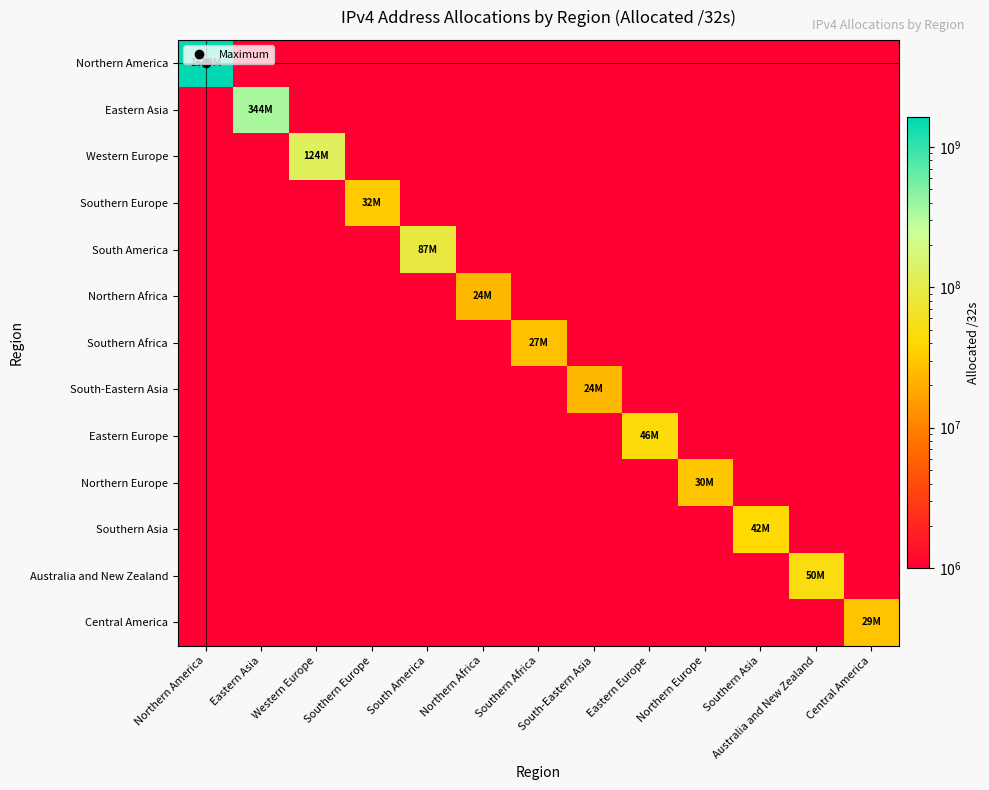

Which series has the widest spread of values?

Northern America